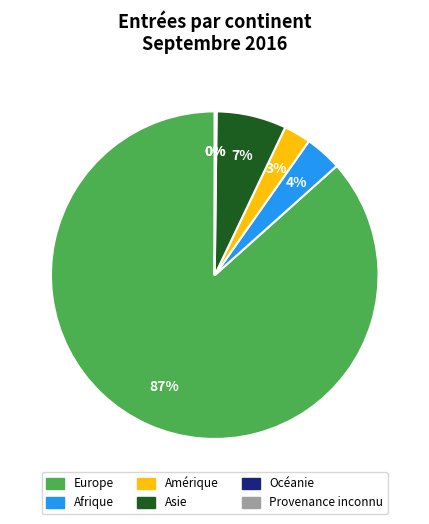

What is the largest slice in the pie chart?

Europe